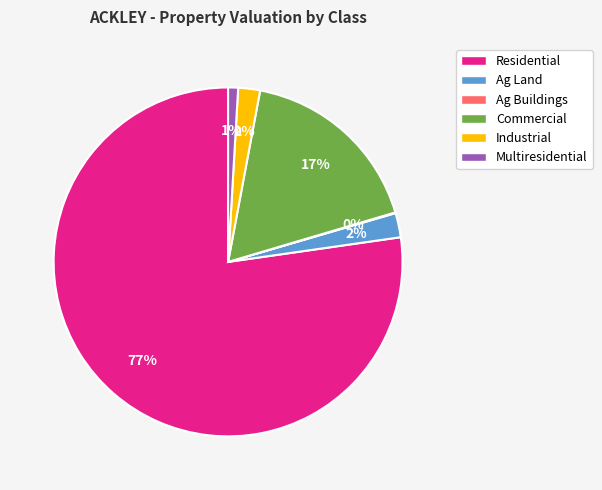

Which category has the biggest portion of the pie?

Residential